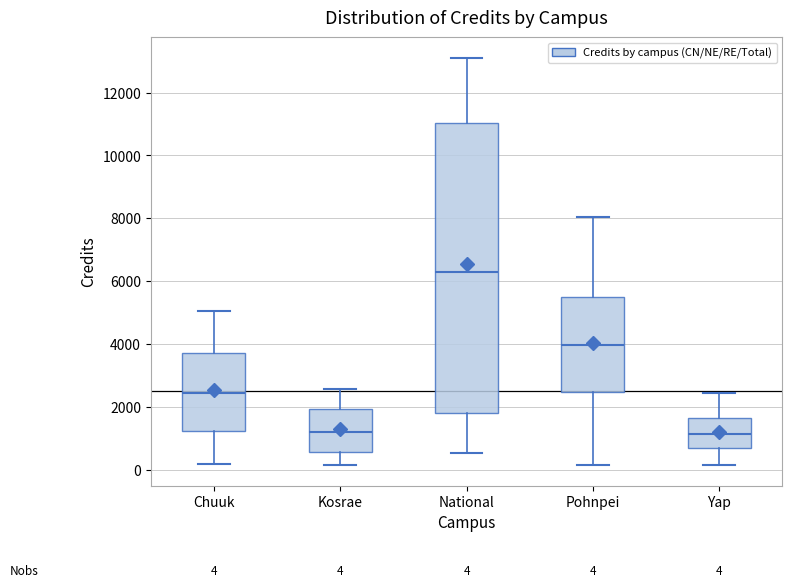

Which box has the highest median line?

National